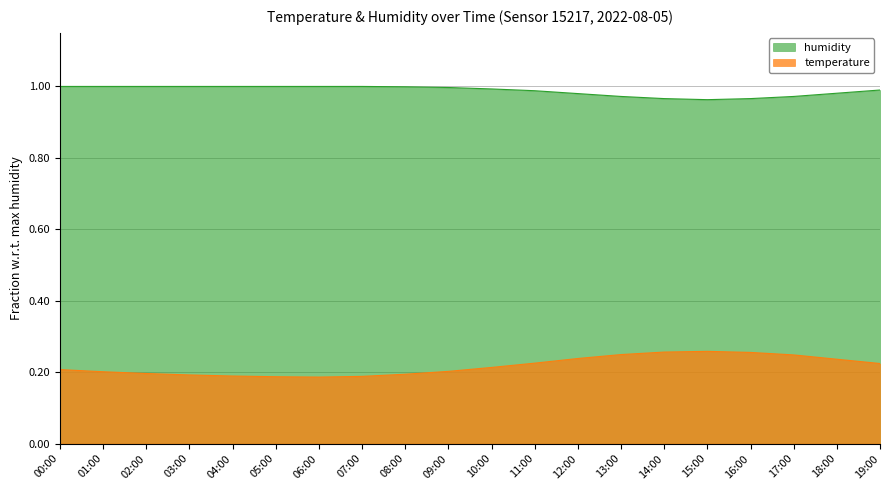

Count the temperature values in the range 0 to 1.

20